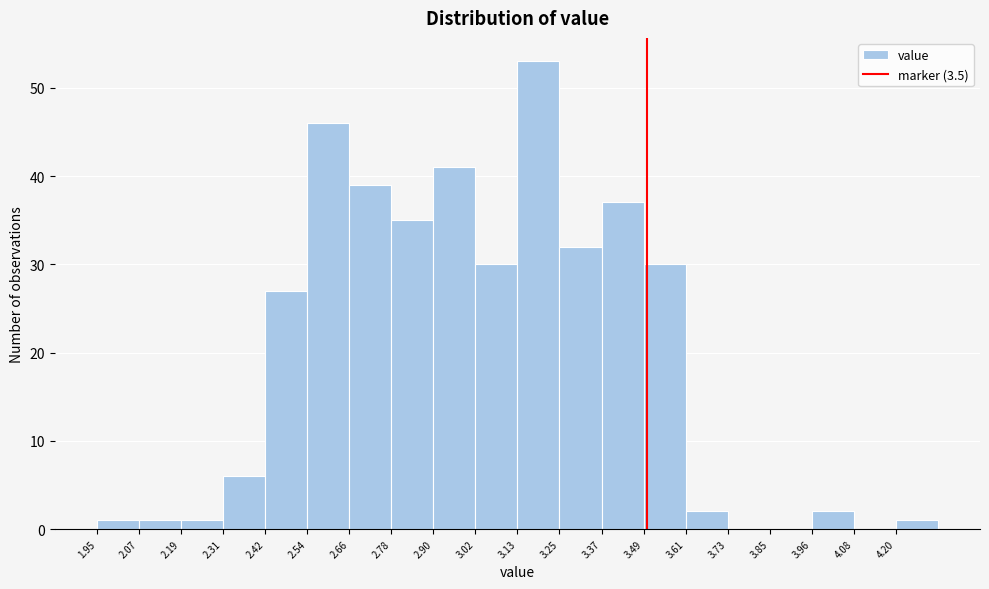

How tall is the bar that spans 3.60 to 3.72 on the x-axis? Neither the bar edges nor the heights are printed on the chart, so give them approximately, as read against the axes.

2